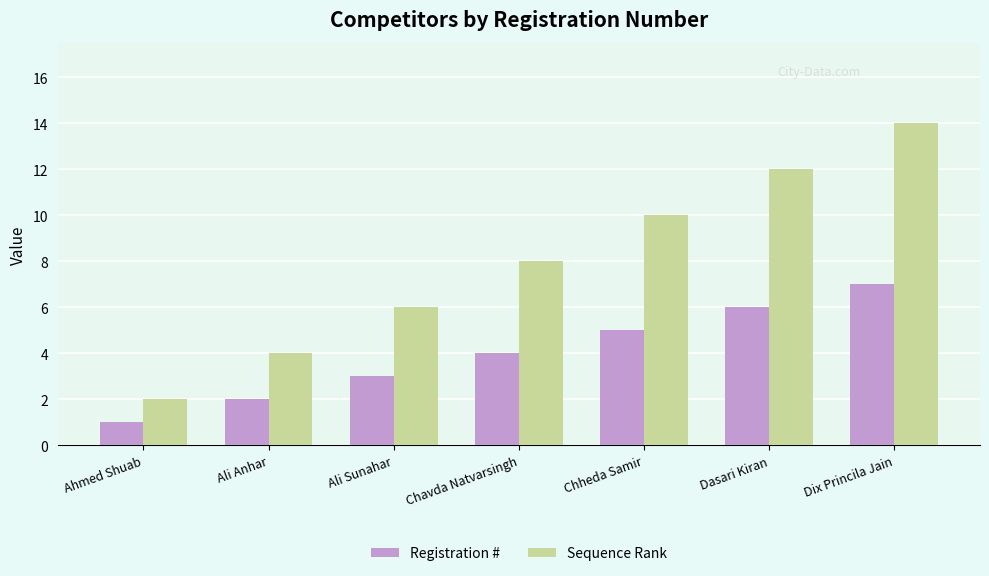

At which category does the chart reach its peak across all series?

Dix Princila Jain